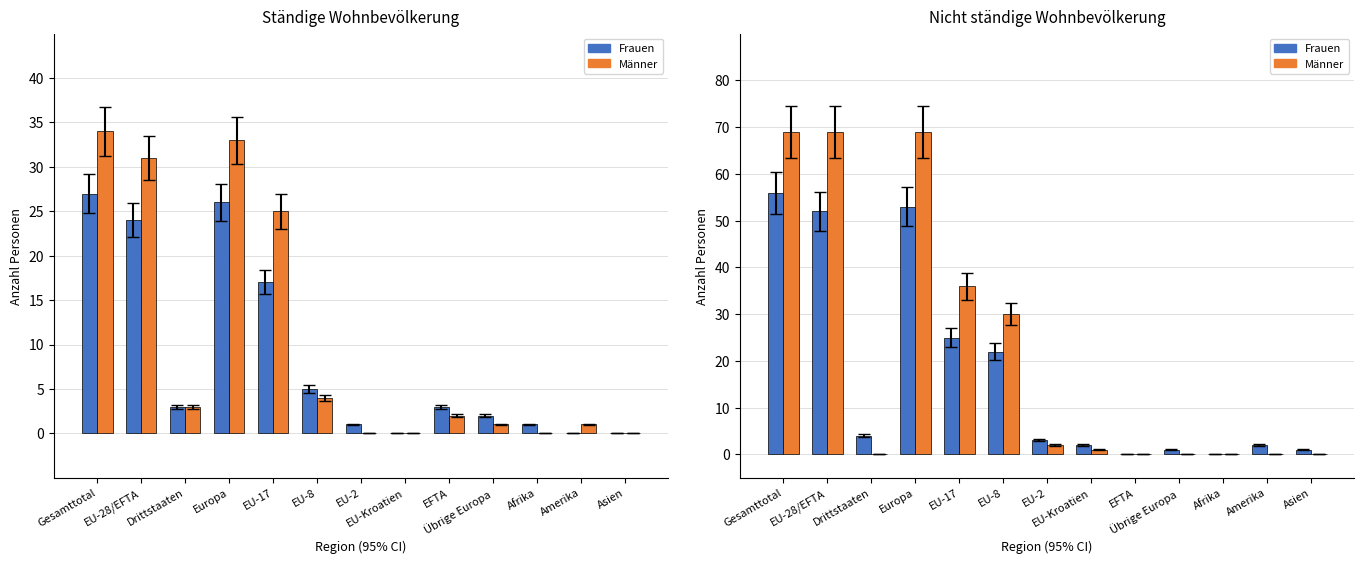

Count the number of categories in the chart.

13